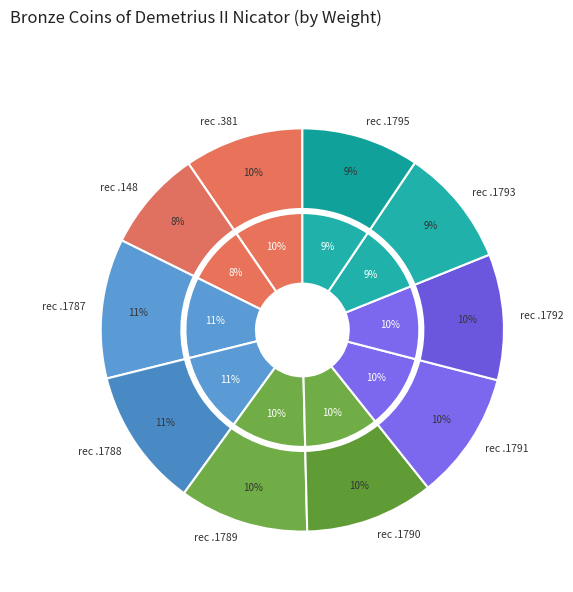

Count the number of slices in the pie.

10